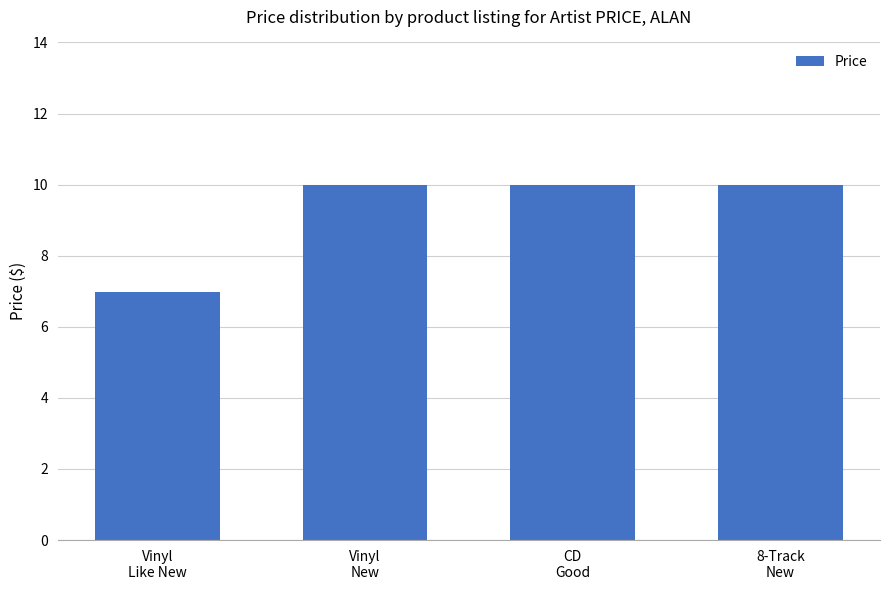

How many bars are there in total?

4